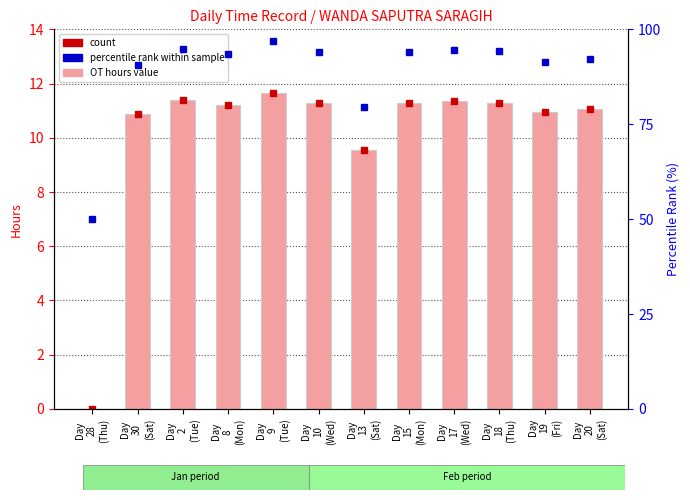

What is the sum of the values at Day
10
(Wed) and Day
15
(Mon)?

22.6